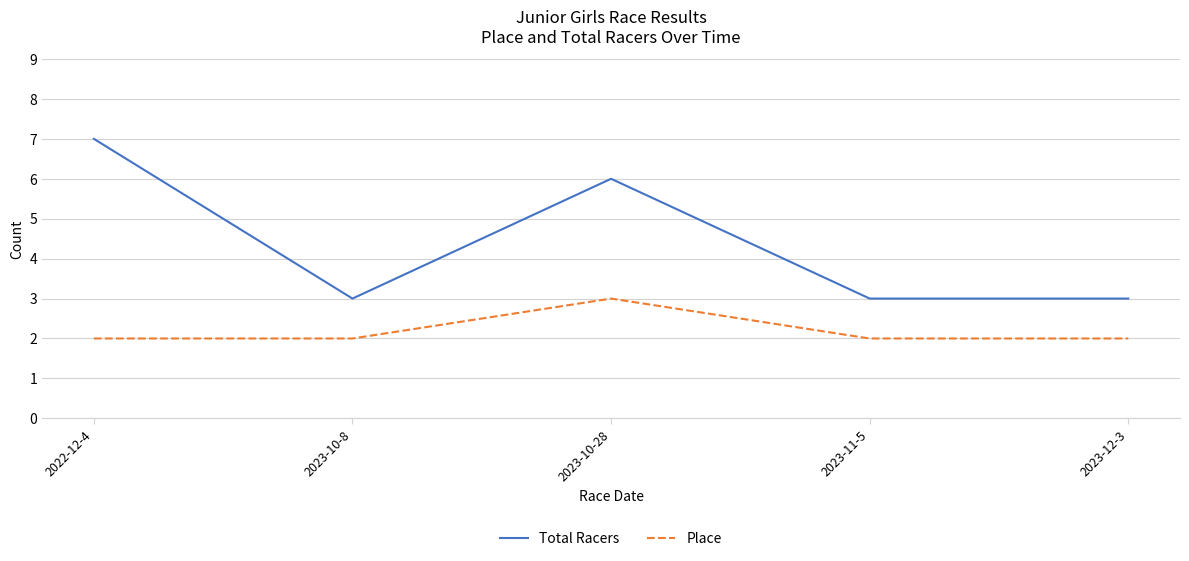

In Total Racers, how many points are higher than both neighbors (excluding endpoints)?

1